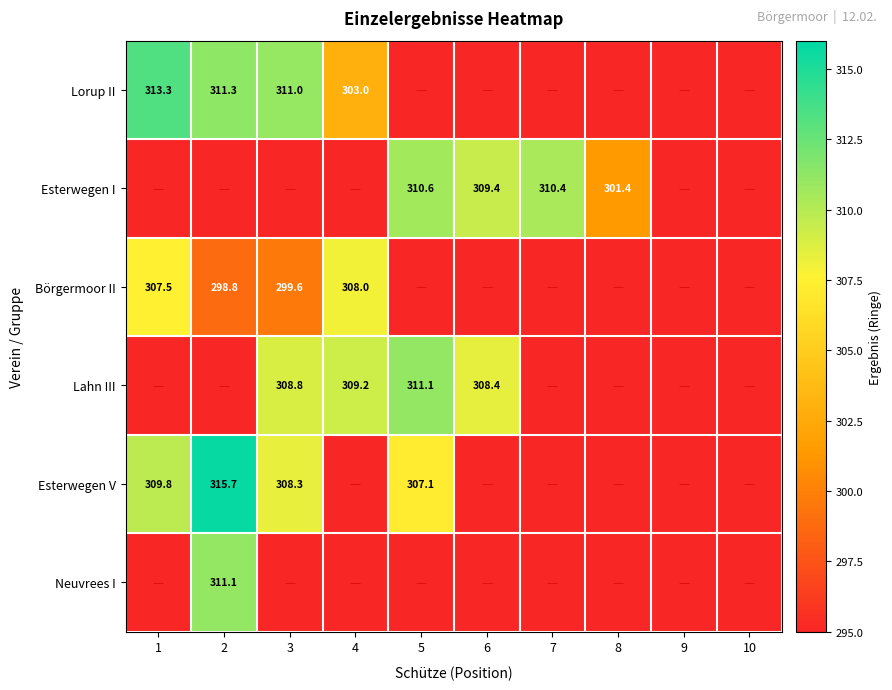

At which category does the chart reach its peak across all series?

2